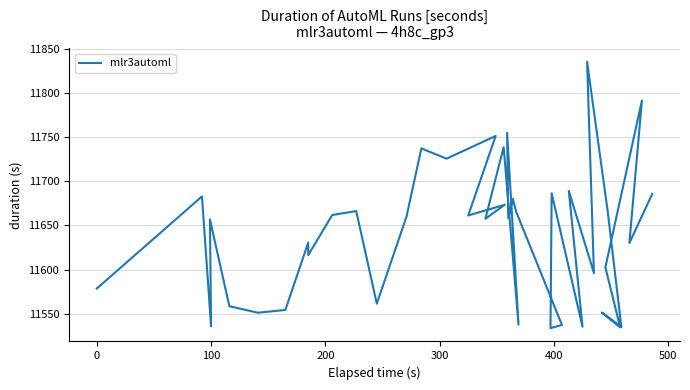

What is the maximum value shown in the chart?

11836.0